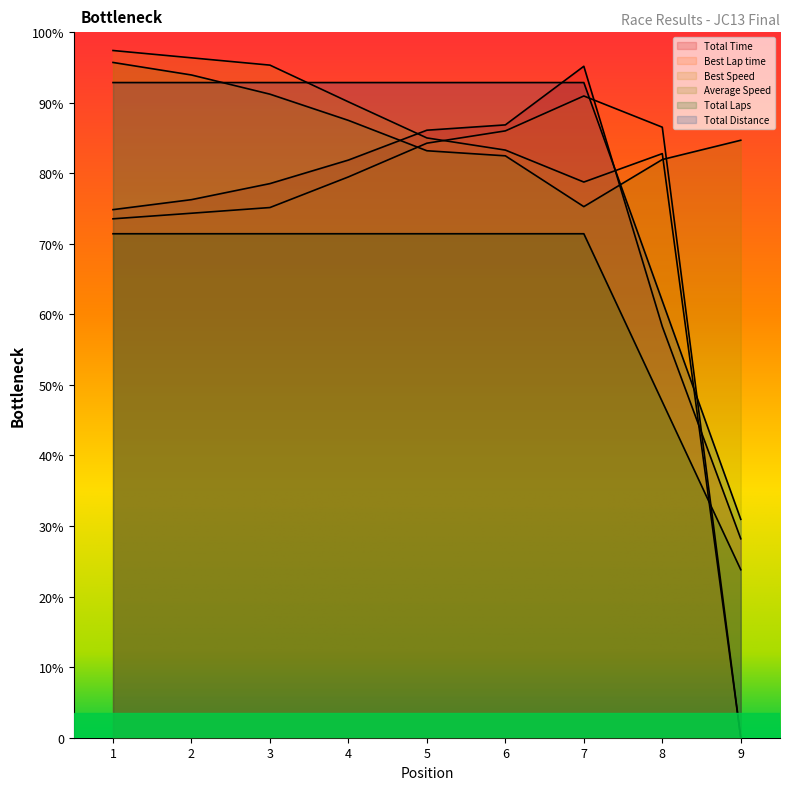

True or false: Total Time has more than 1 points higher than both neighbors.

False